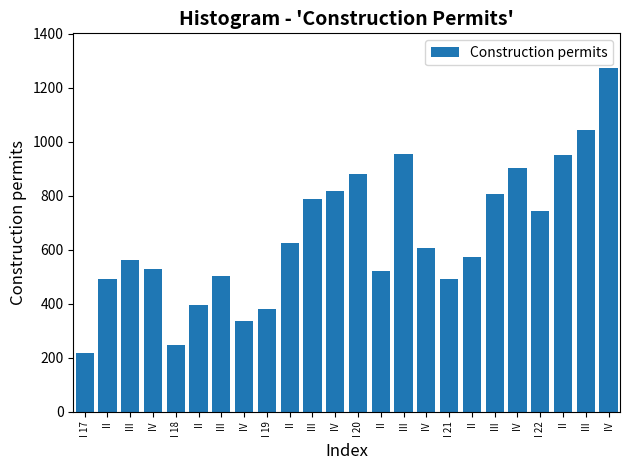

How many series are shown in this chart?

1